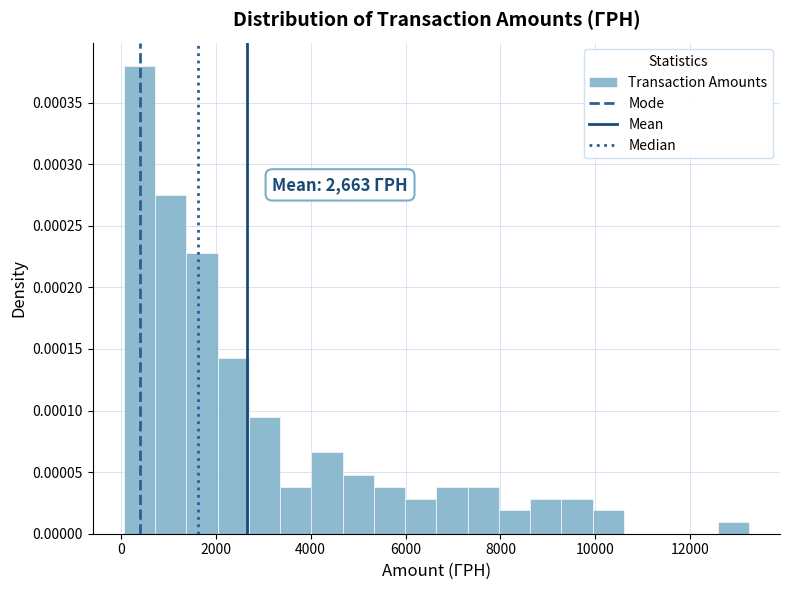

Around what value on the x-axis is the tallest bar? Give the approximate position of its centre, as read against the axis.

400